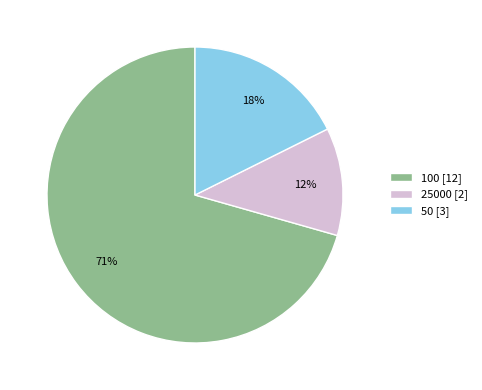

To the nearest percent, what percentage of the pie is 50?

18%